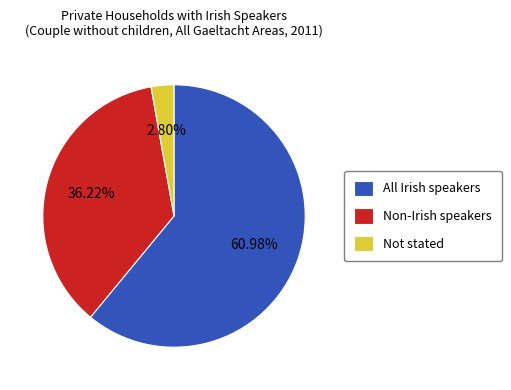

What portion of the pie excludes Not stated?

97.2%